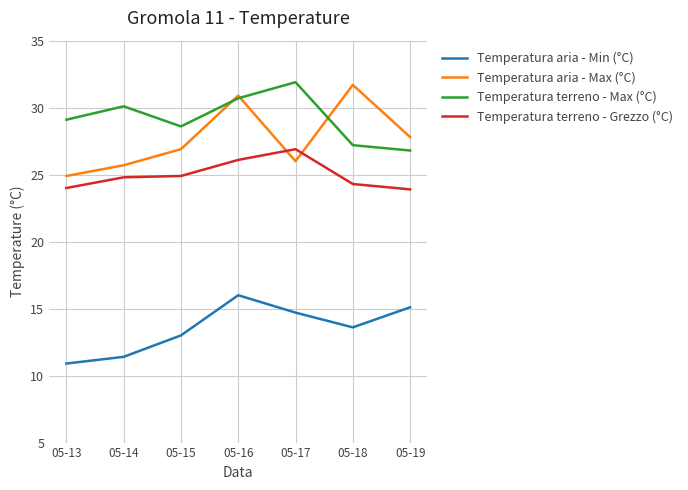

Is it true that Temperatura terreno - Max (°C) equals 45.8 at 05-19?

False